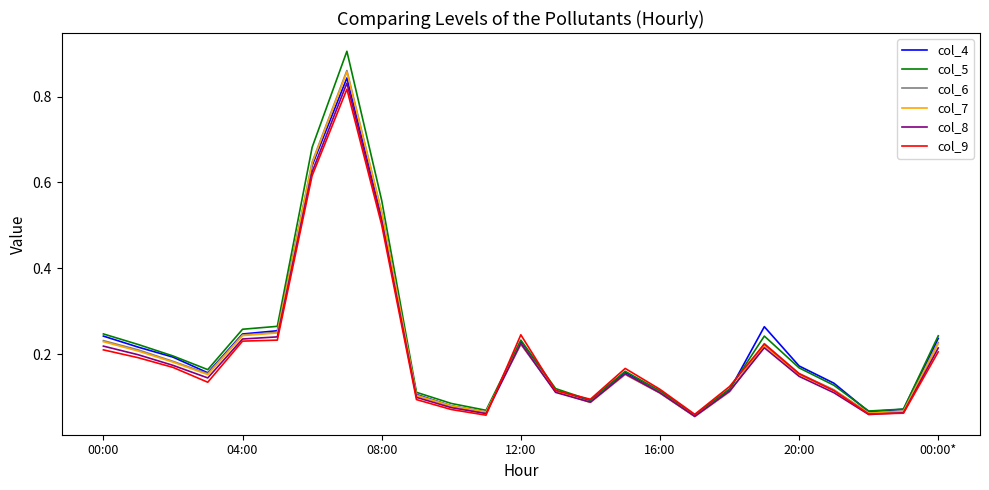

Which series has the widest spread of values?

col_5